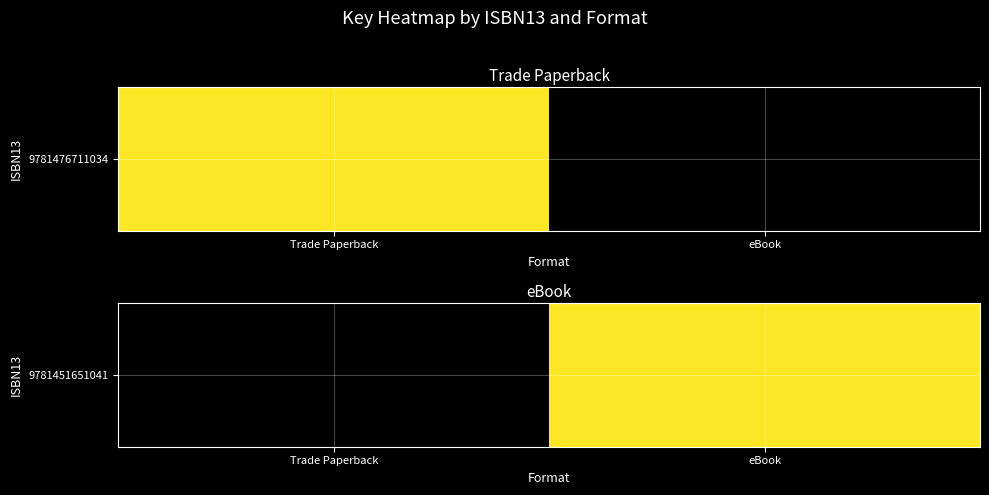

What value does the data have at eBook?

83742728.0